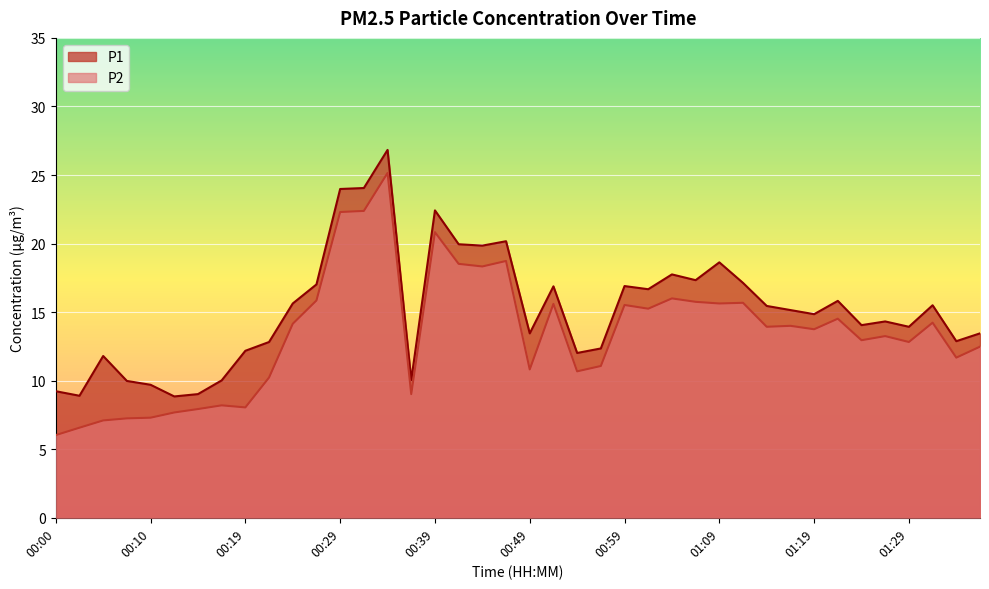

Which label corresponds to the smallest value in the chart?

00:00